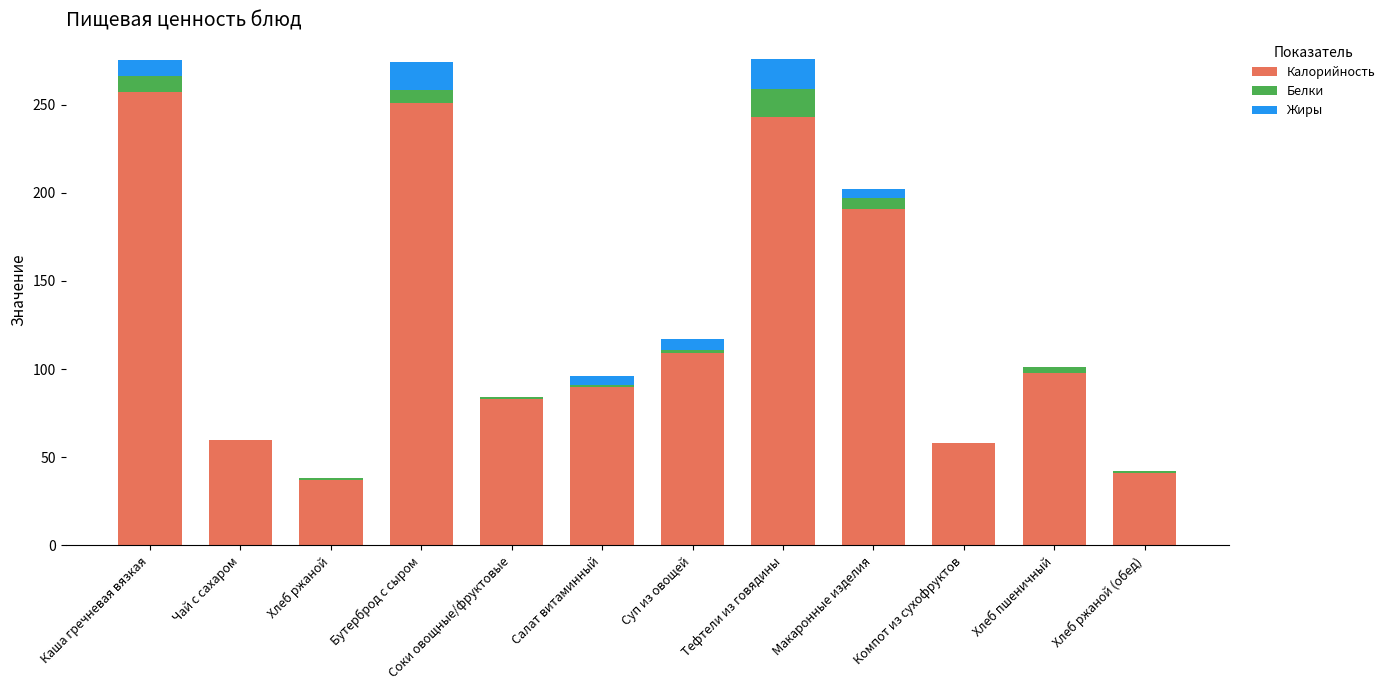

At which label is Калорийность closest to 147?

Суп из овощей